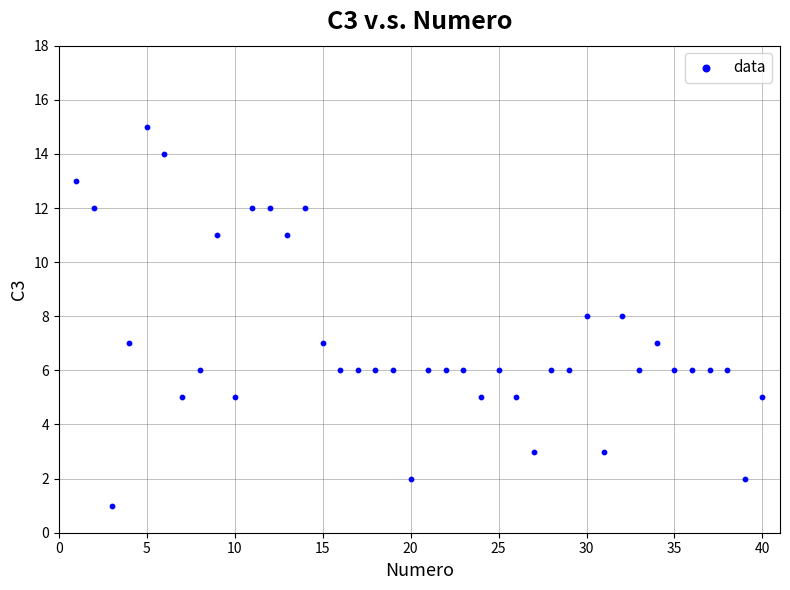

What is the range of Y values (max minus min)?

14